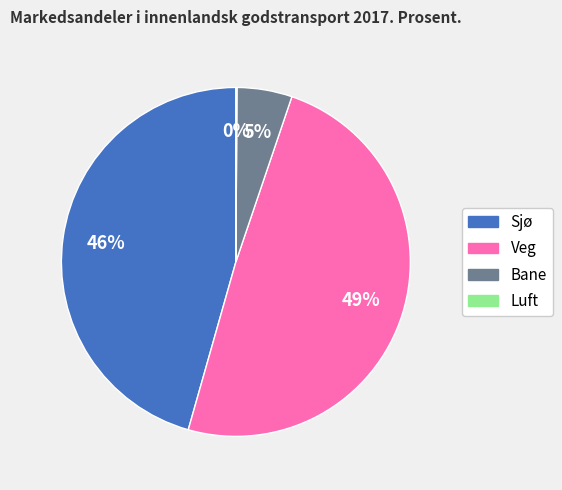

Do Sjø and Veg together represent more than half of the pie?

Yes